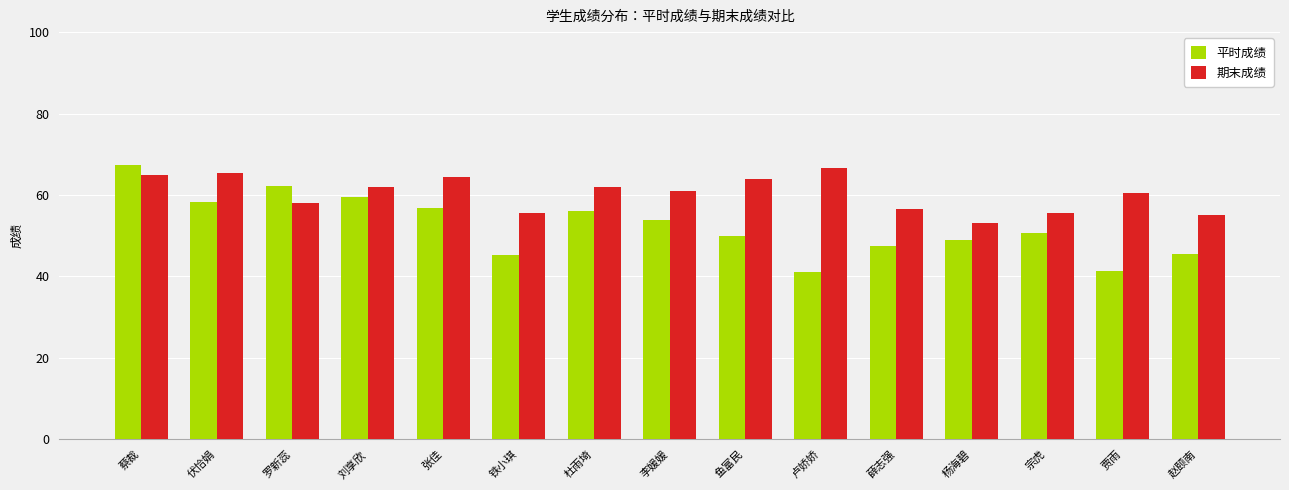

What is the average value of the 平时成绩 series?

52.3